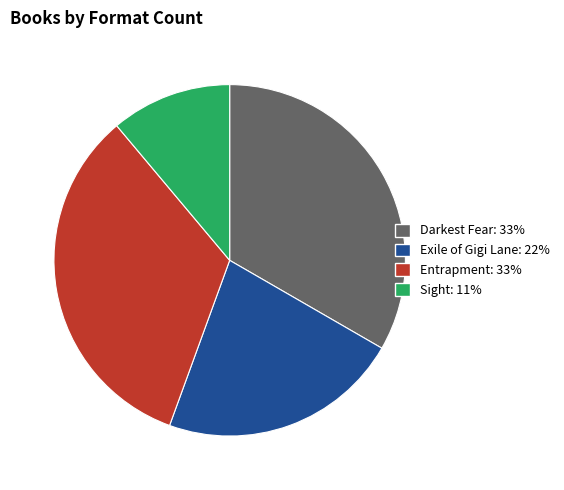

Is there any slice that represents more than half of the pie?

No